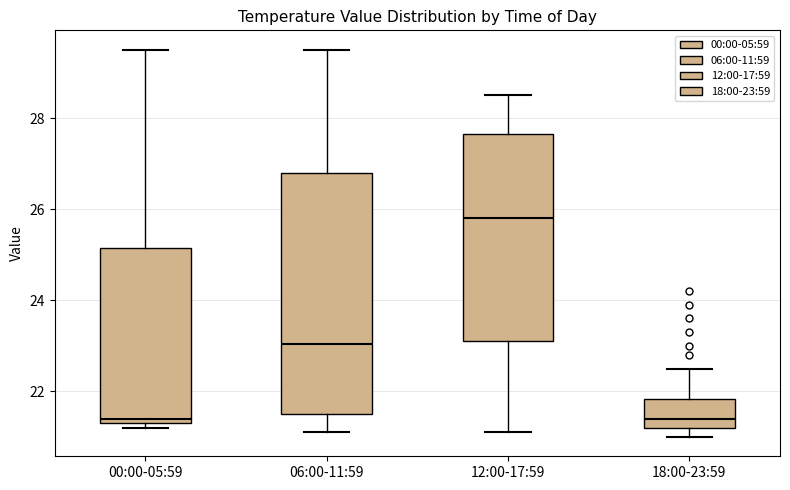

Where is the upper edge of the box for 00:00-05:59 on the y-axis? The values are not printed on the chart, so give them approximately, as read against the axis.

25.2